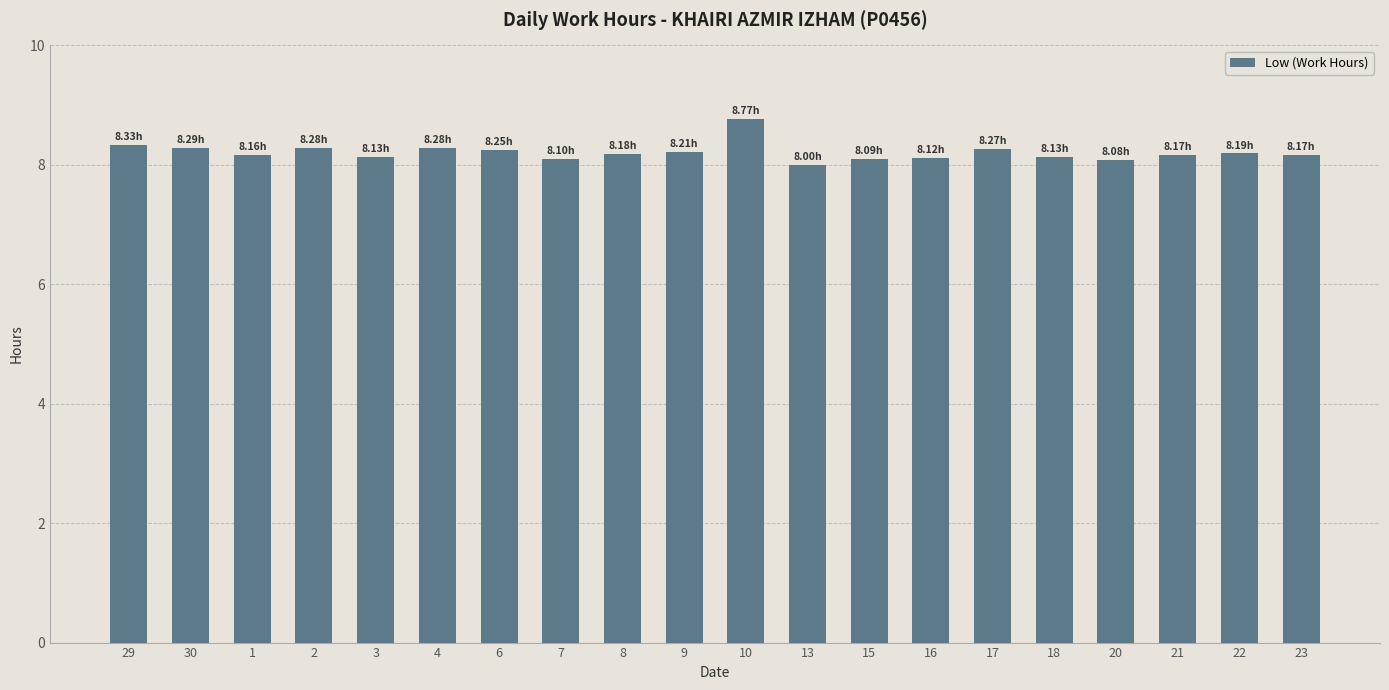

Count the values in the range 8 to 9.

20